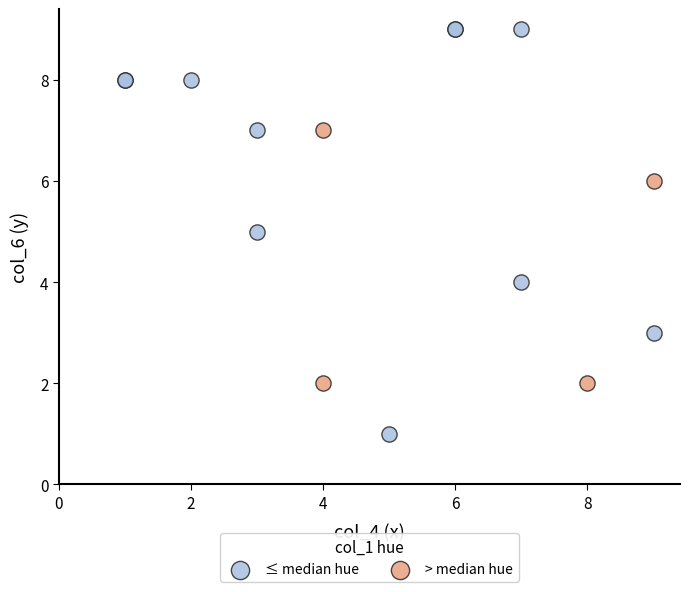

Which series reaches the minimum Y coordinate?

≤ median hue